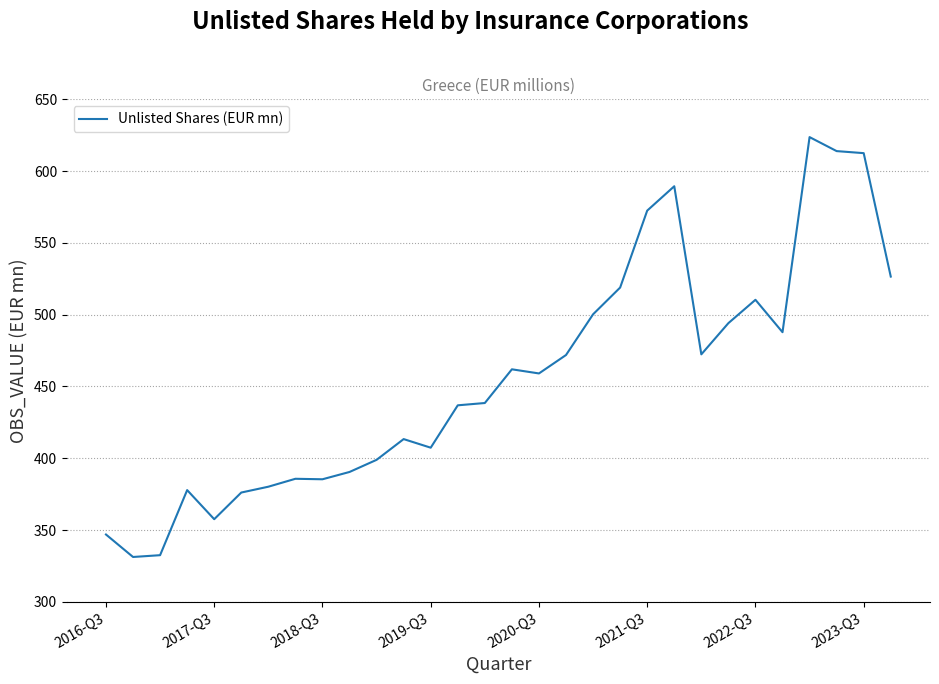

What is the maximum value shown in the chart?

623.7